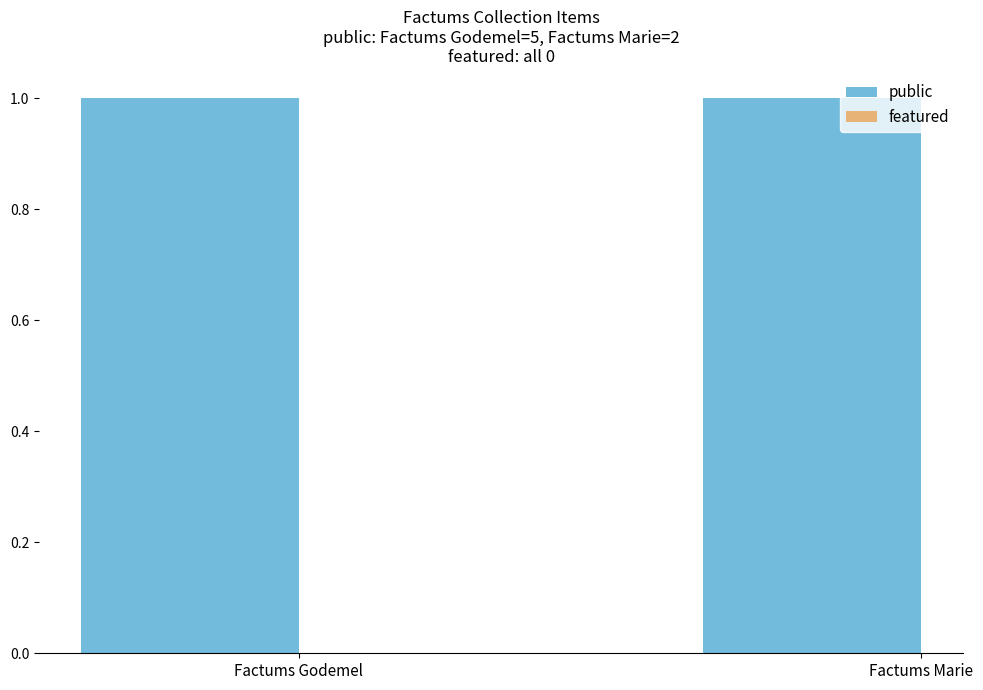

Reading left to right, transcribe all the data shown in this chart.

public: Factums Godemel=1	Factums Marie=1
featured: Factums Godemel=0	Factums Marie=0